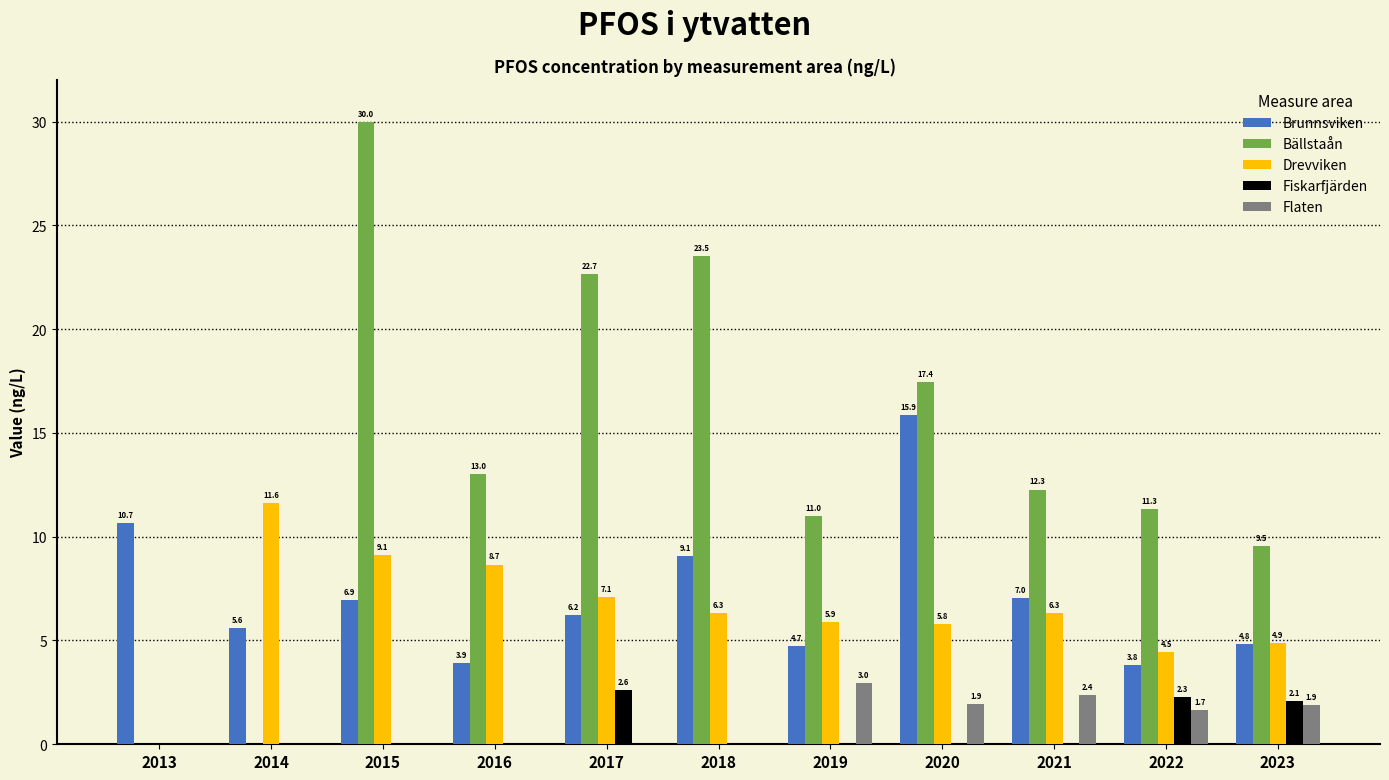

The Drevviken series shows 2.0 at 2018. True or false?

False